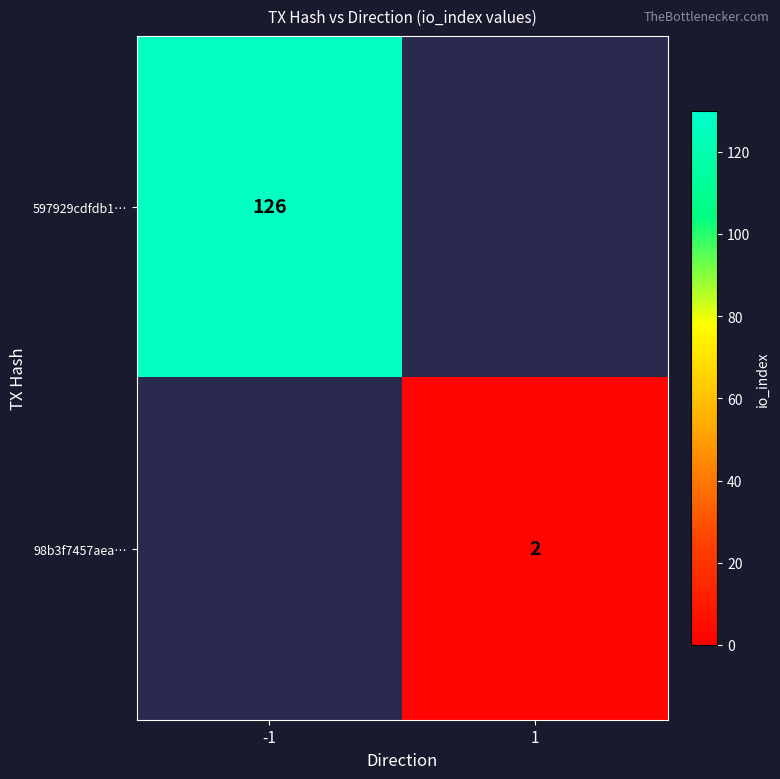

True or false: 98b3f7457aea… has a value of 1 at 1.

False